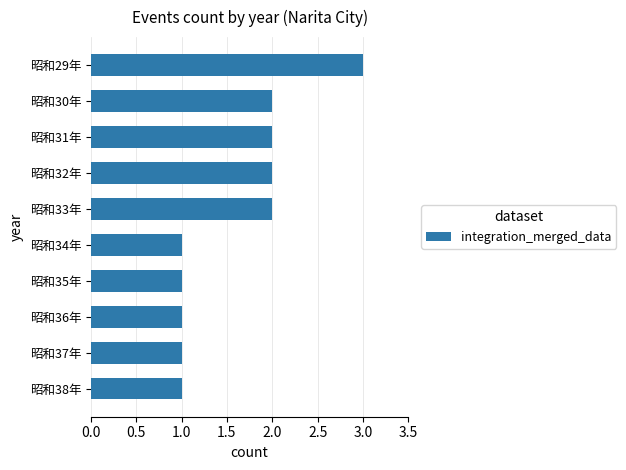

What is the label of the 10th bar from the top?

昭和38年